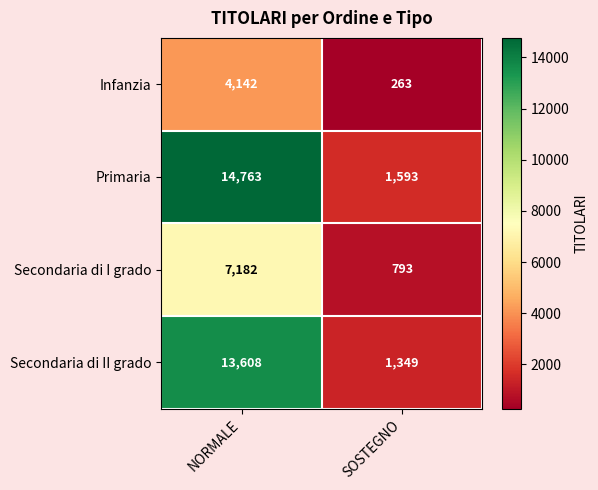

How many values in the Primaria series are below 14763?

1